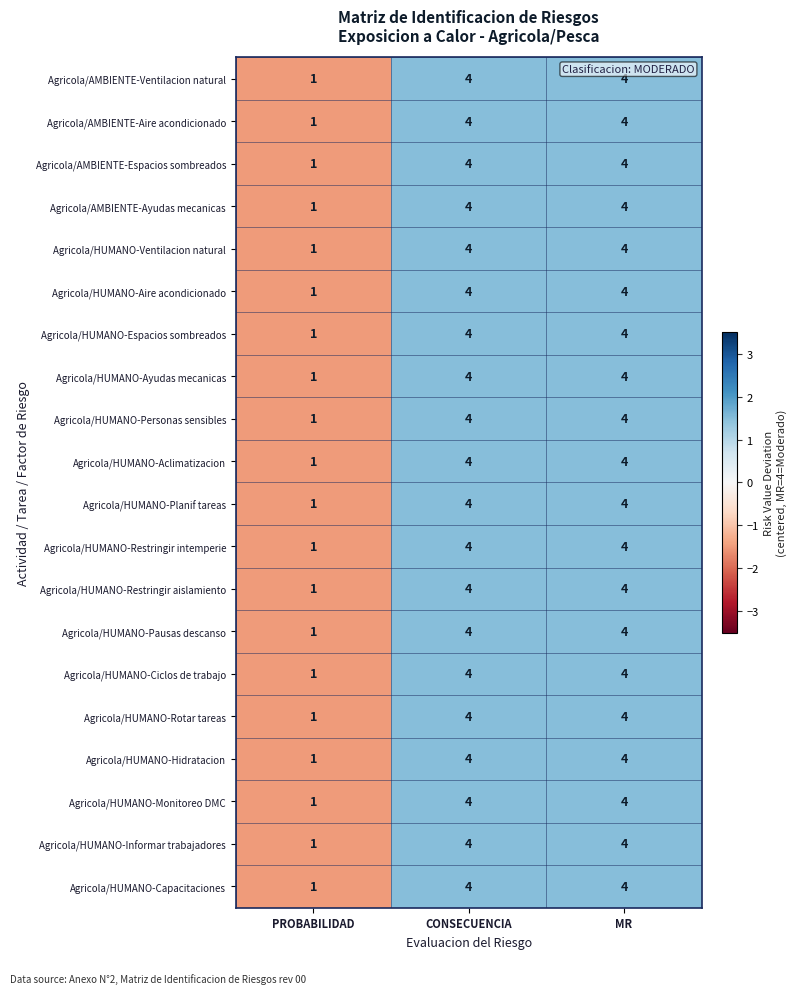

What is the sum of the Agricola/HUMANO-Rotar tareas values at MR and CONSECUENCIA?

8